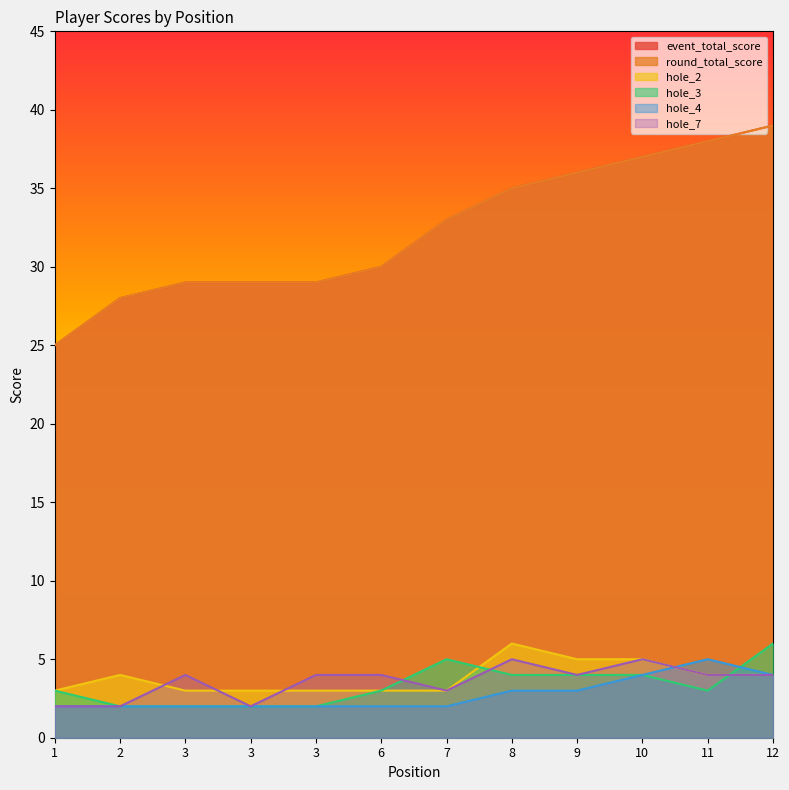

Reading left to right, list all the values displayed in this chart.

event_total_score: 25	28	29	29	29	30	33	35	36	37	38	39
round_total_score: 25	28	29	29	29	30	33	35	36	37	38	39
hole_2: 3	4	3	3	3	3	3	6	5	5	4	4
hole_3: 3	2	2	2	2	3	5	4	4	4	3	6
hole_4: 2	2	2	2	2	2	2	3	3	4	5	4
hole_7: 2	2	4	2	4	4	3	5	4	5	4	4